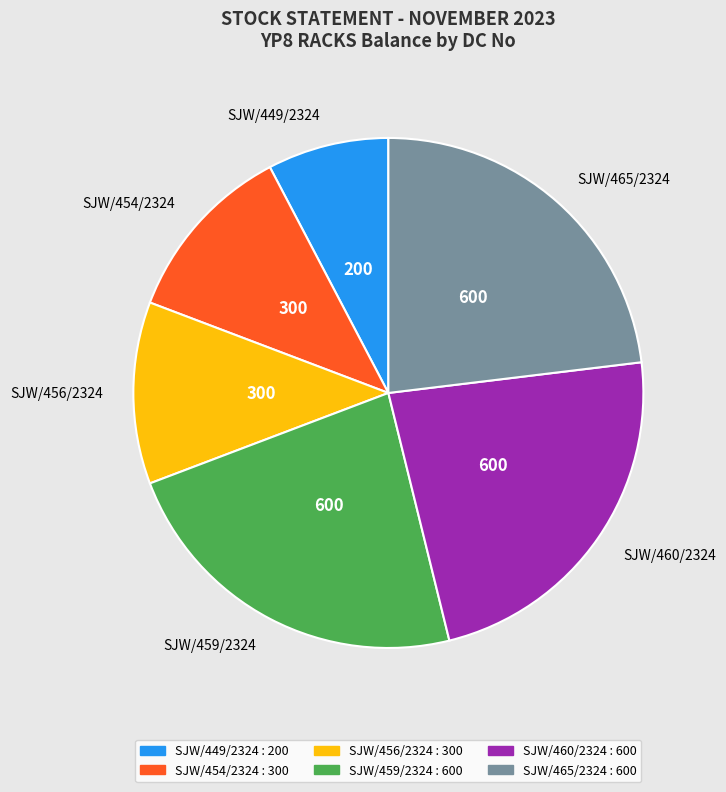

Do SJW/459/2324 and SJW/454/2324 together represent more than half of the pie?

No